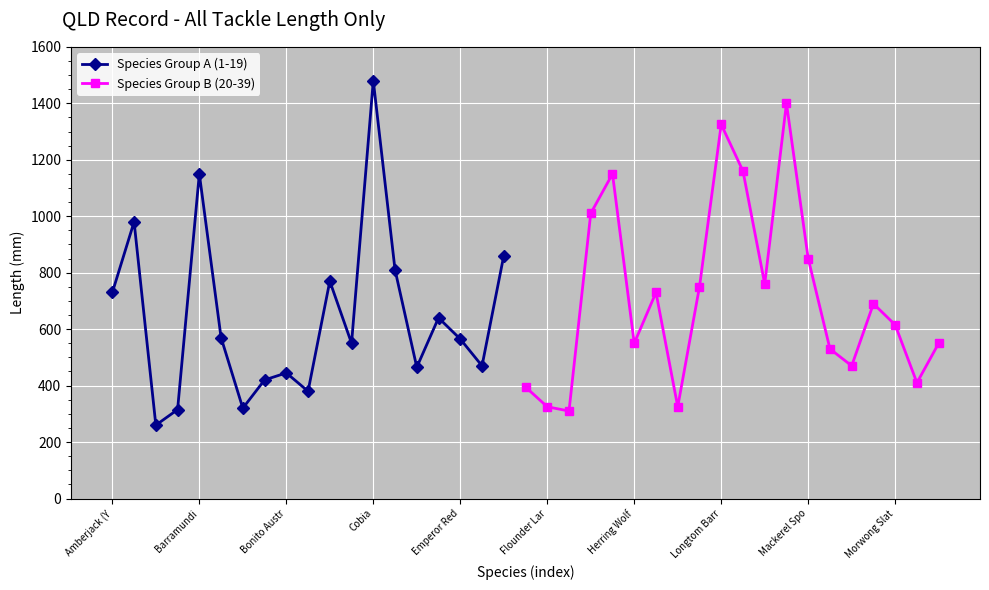

At which label is the value closest to 870?

Flathead Dusky